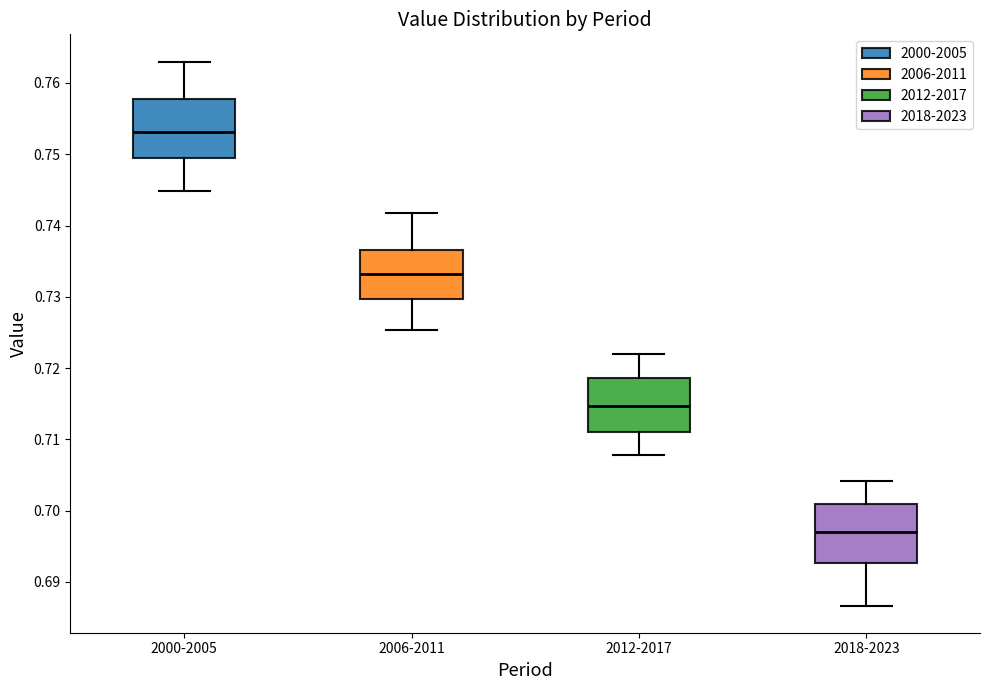

Which box's median line is the lowest?

2018-2023